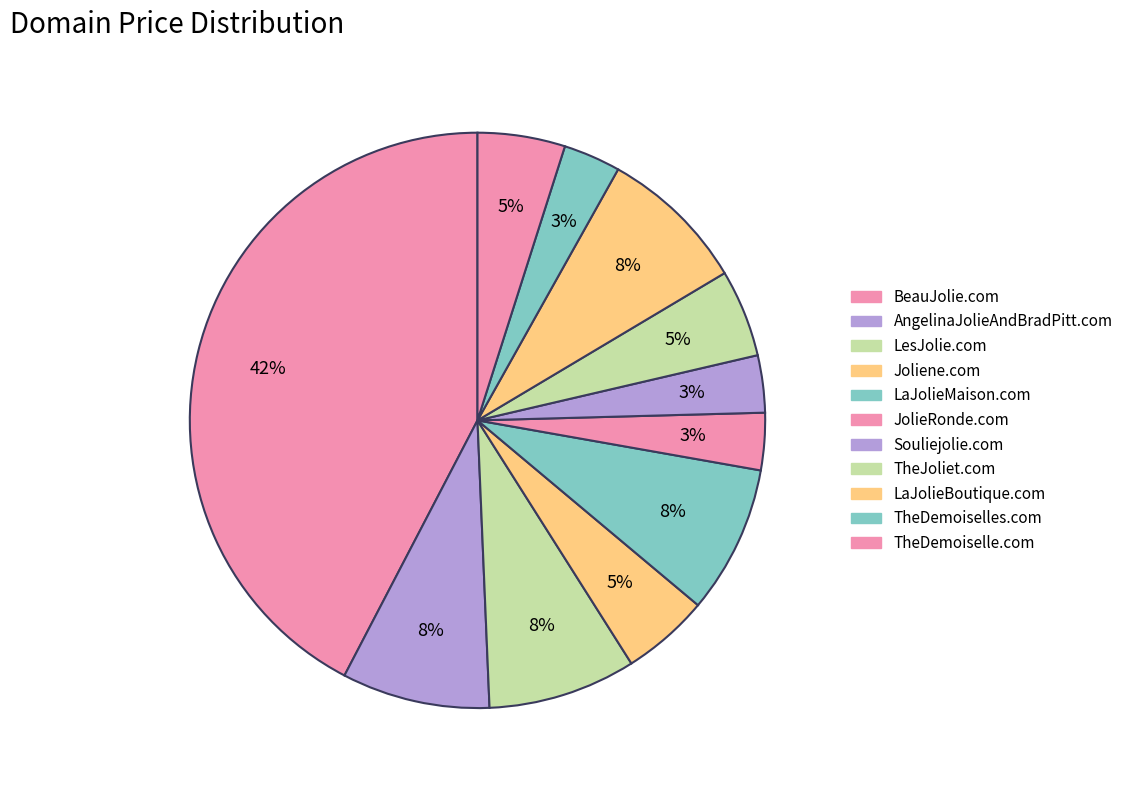

Count the number of slices in the pie.

11